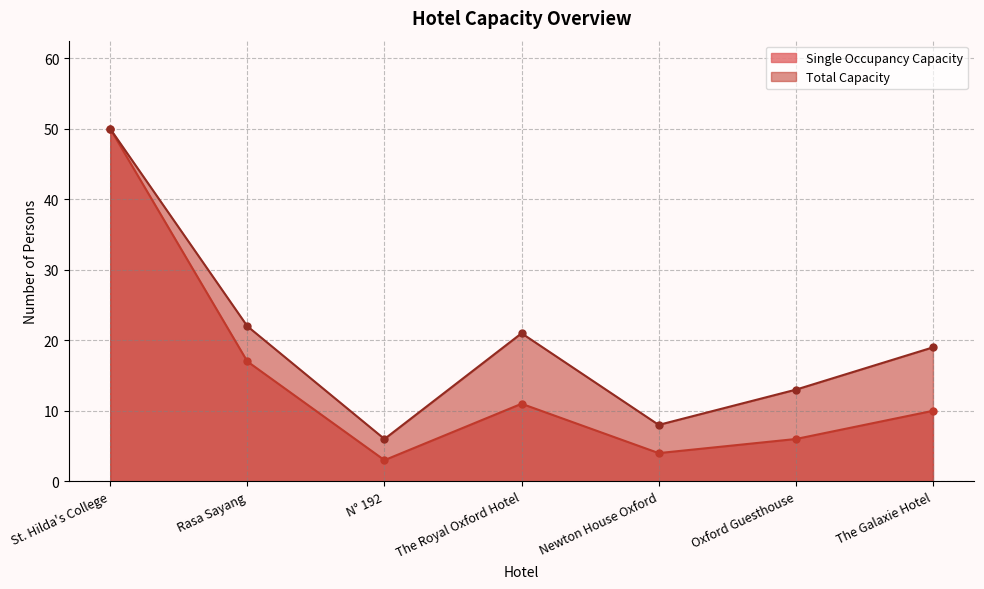

The value of Single Occupancy Capacity at The Royal Oxford Hotel is 17. True or false?

False